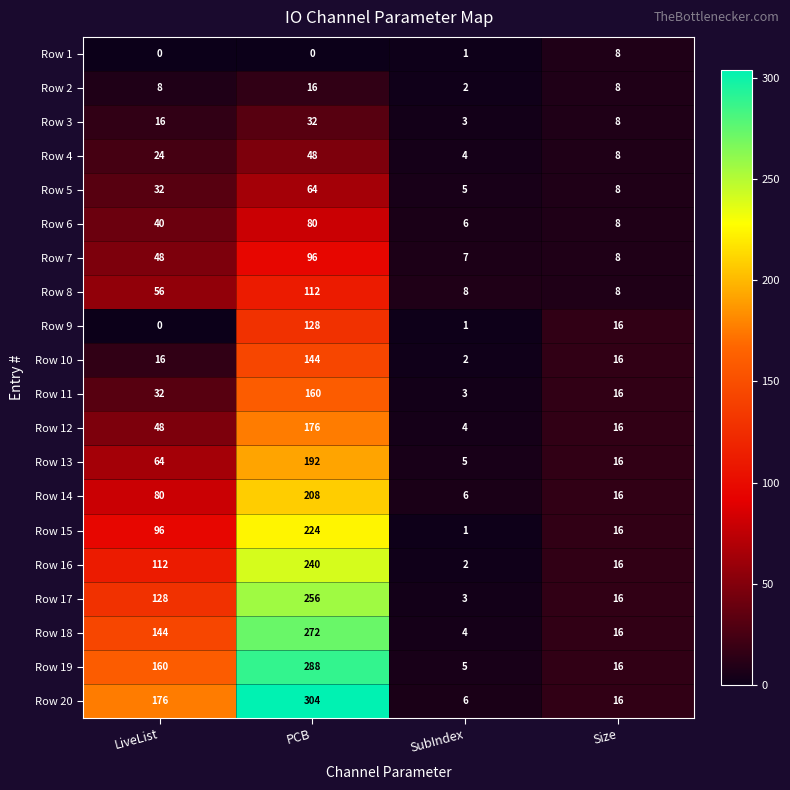

What is the sum of all Row 7 values?

159